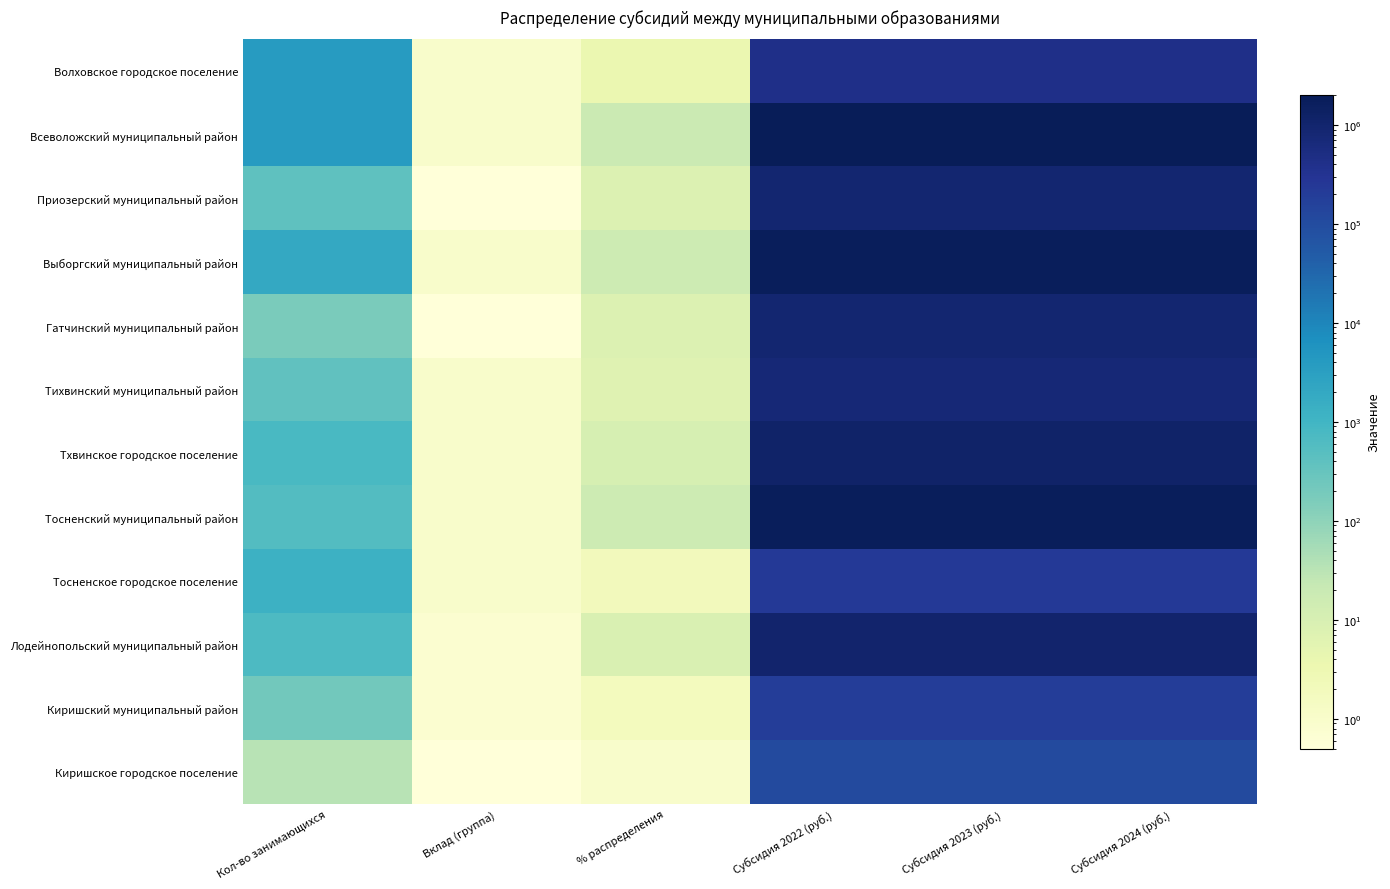

What is the maximum value shown in the chart?

2022477.5